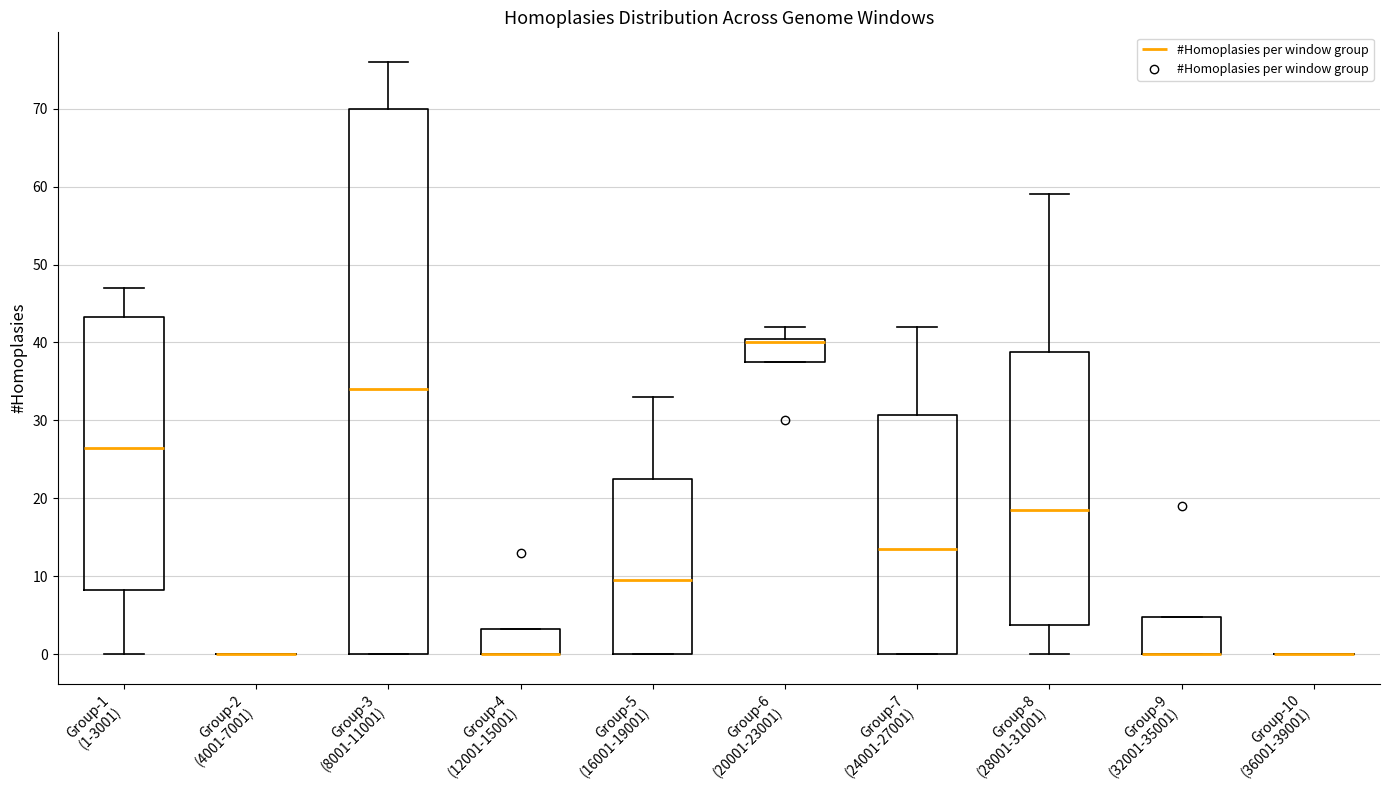

Reading left to right, transcribe this box plot: for each box, give where its median line is, the range the box spans, and where its two whiskers end, as read against the y-axis. The values are not printed on the chart, so give them approximately, as read against the axis.

Group-1 (1-3001): median 27, box 8 to 43, whiskers 0 to 47
Group-2 (4001-7001): box collapsed to a line at 0, whiskers 0 to 0
Group-3 (8001-11001): median 34, box 0 to 70, whiskers 0 to 76
Group-4 (12001-15001): median 0 (drawn on the box's lower edge), box 0 to 3, whiskers 0 to 3
Group-5 (16001-19001): median 10, box 0 to 23, whiskers 0 to 33
Group-6 (20001-23001): median 40, box 38 to 41, whiskers 38 to 42
Group-7 (24001-27001): median 14, box 0 to 31, whiskers 0 to 42
Group-8 (28001-31001): median 19, box 4 to 39, whiskers 0 to 59
Group-9 (32001-35001): median 0 (drawn on the box's lower edge), box 0 to 5, whiskers 0 to 5
Group-10 (36001-39001): box collapsed to a line at 0, whiskers 0 to 0